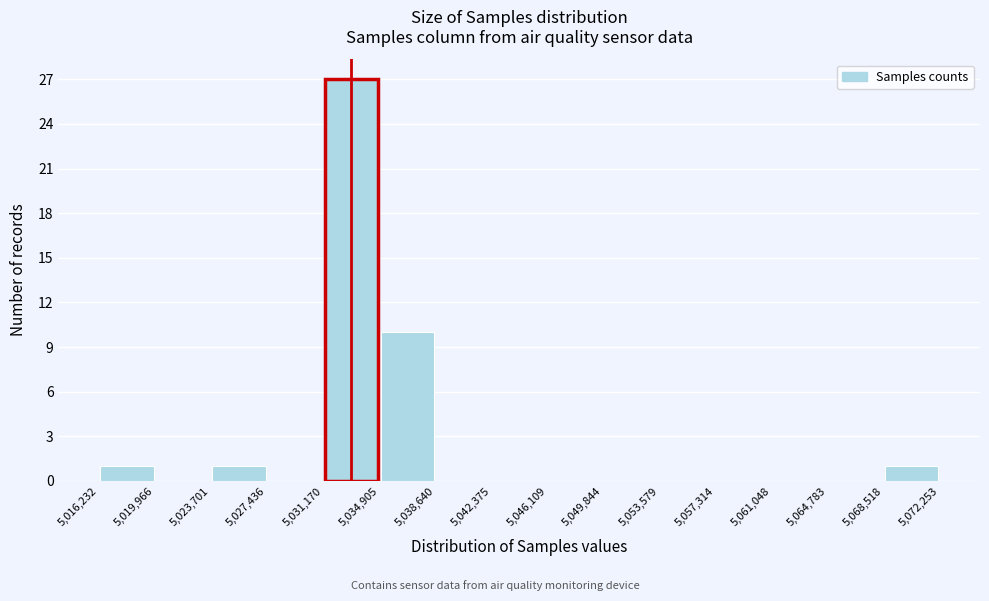

Reading left to right, list every bar in this chart as the range it spans on the x-axis followed by its height. The values are not printed on the chart, so give them approximately, as read against the axis.

5,016,232 to 5,019,966: 1
5,019,966 to 5,023,701: 0
5,023,701 to 5,027,436: 1
5,027,436 to 5,031,170: 0
5,031,170 to 5,034,905: 27
5,034,905 to 5,038,640: 10
5,038,640 to 5,042,375: 0
5,042,375 to 5,046,109: 0
5,046,109 to 5,049,844: 0
5,049,844 to 5,053,579: 0
5,053,579 to 5,057,314: 0
5,057,314 to 5,061,048: 0
5,061,048 to 5,064,783: 0
5,064,783 to 5,068,518: 0
5,068,518 to 5,072,253: 1